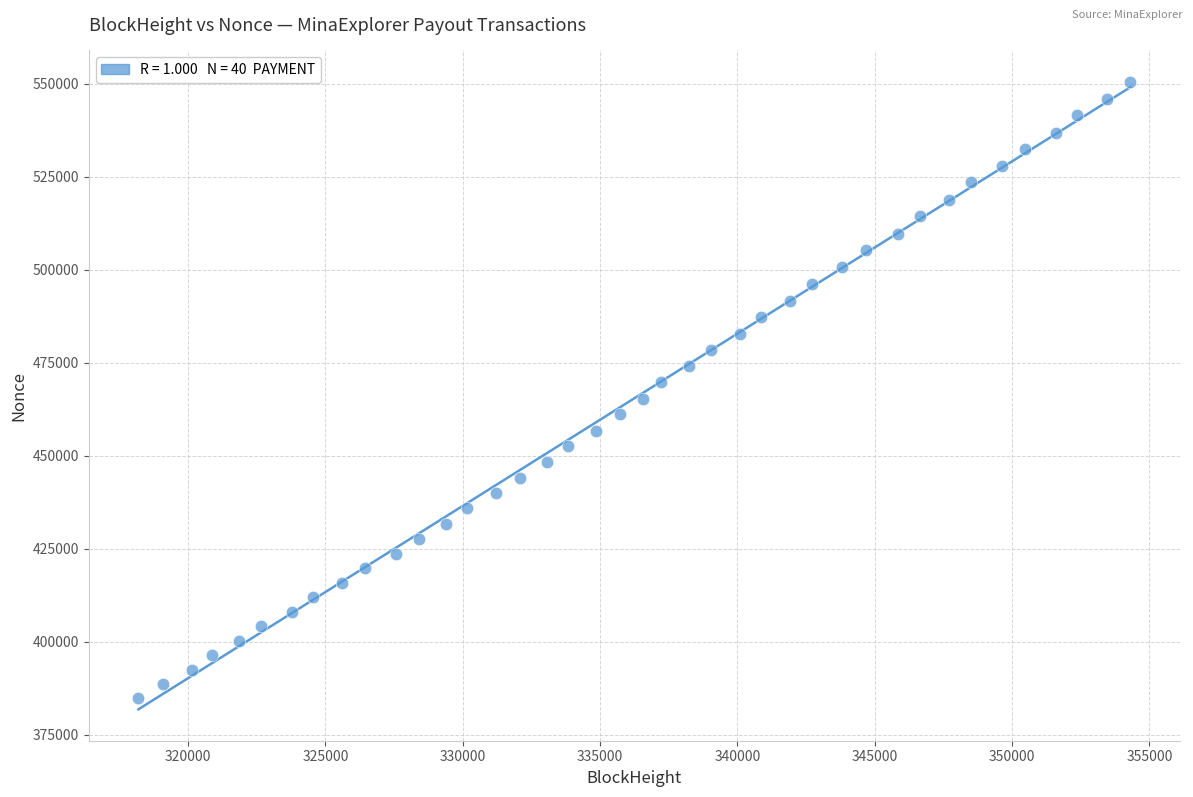

What is the range of X values (max minus min)?

36118